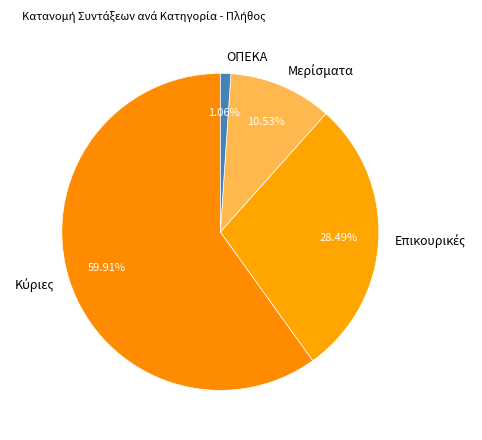

What is the smallest slice in the pie chart?

ΟΠΕΚΑ